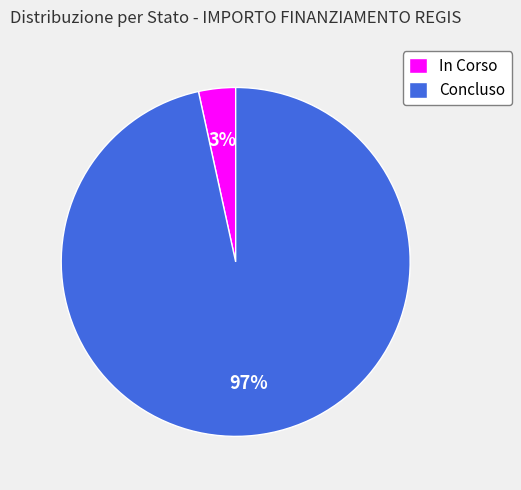

How many slices are in this pie chart?

2